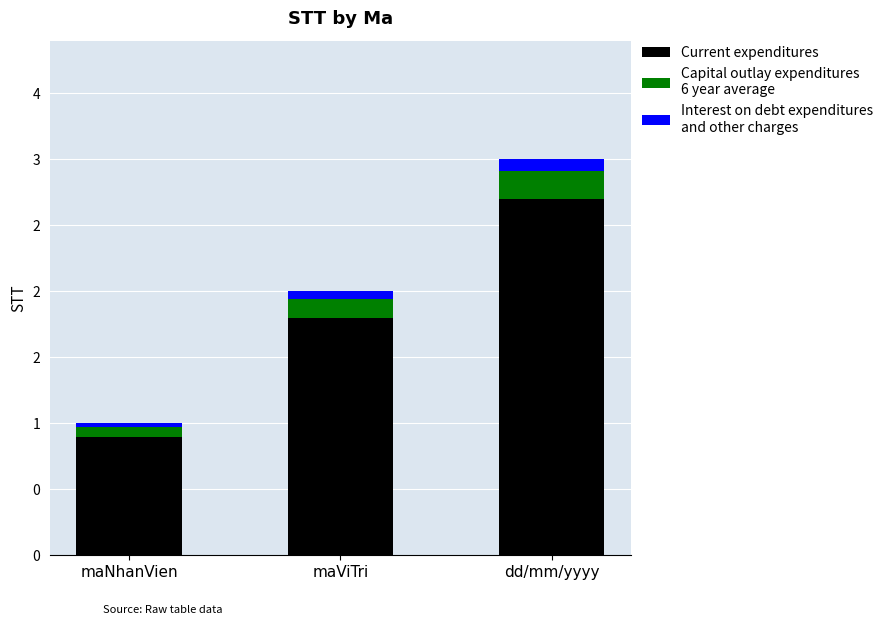

Between maViTri and dd/mm/yyyy, which is larger?

dd/mm/yyyy